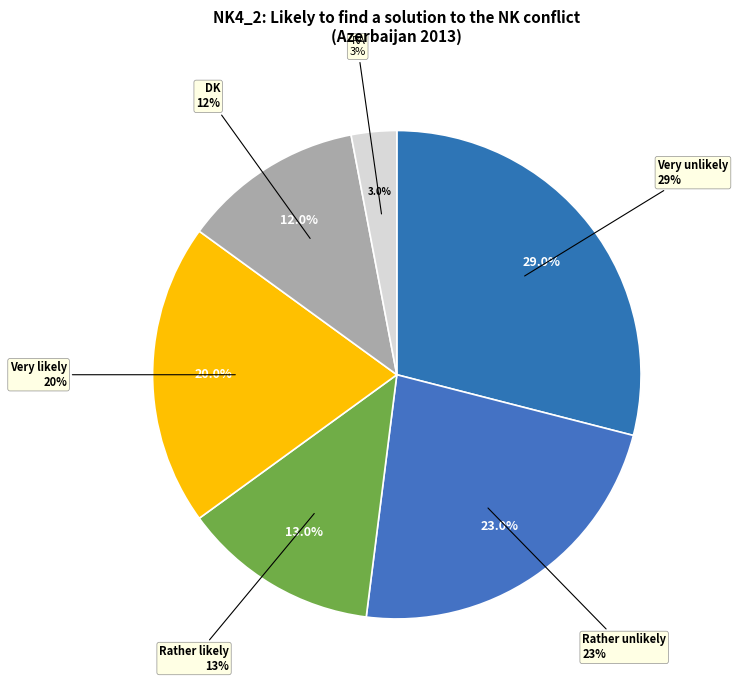

Does Rather likely account for over 50% of the chart?

No